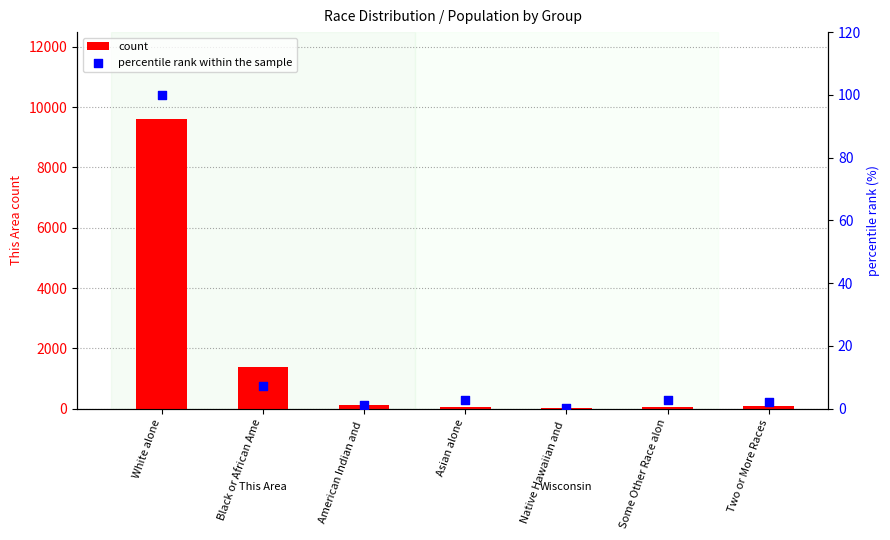

What is the total value across all series at Asian alone?

38.6